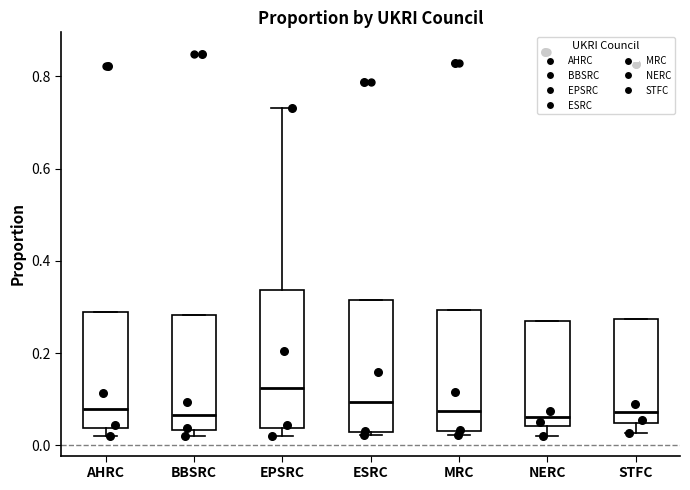

Reading left to right, read every box against the y-axis: the position of its median line, the range the box covers, and the ends of its whiskers. The values are not printed on the chart, so give them approximately, as read against the axis.

AHRC: median 0.08, box 0.04 to 0.30, whiskers 0.02 to 0.30
BBSRC: median 0.06, box 0.04 to 0.28, whiskers 0.02 to 0.28
EPSRC: median 0.12, box 0.04 to 0.34, whiskers 0.02 to 0.74
ESRC: median 0.10, box 0.02 to 0.32, whiskers 0.02 (just below the box's lower edge) to 0.32
MRC: median 0.08, box 0.04 to 0.30, whiskers 0.02 to 0.30
NERC: median 0.06, box 0.04 to 0.26, whiskers 0.02 to 0.26
STFC: median 0.08, box 0.04 to 0.28, whiskers 0.02 to 0.28